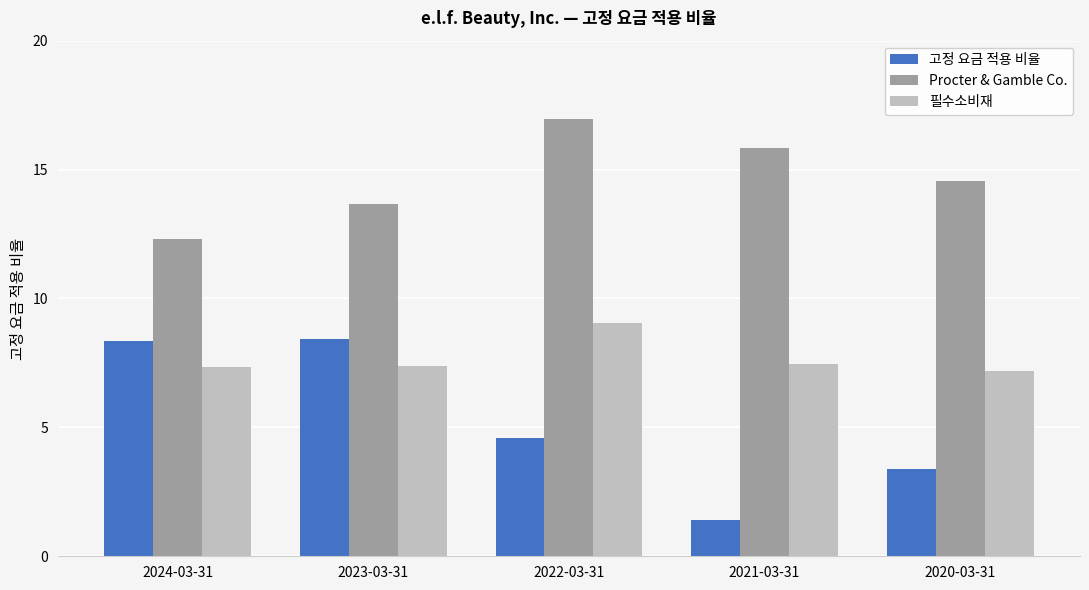

Which label corresponds to the smallest value in the chart?

2021-03-31